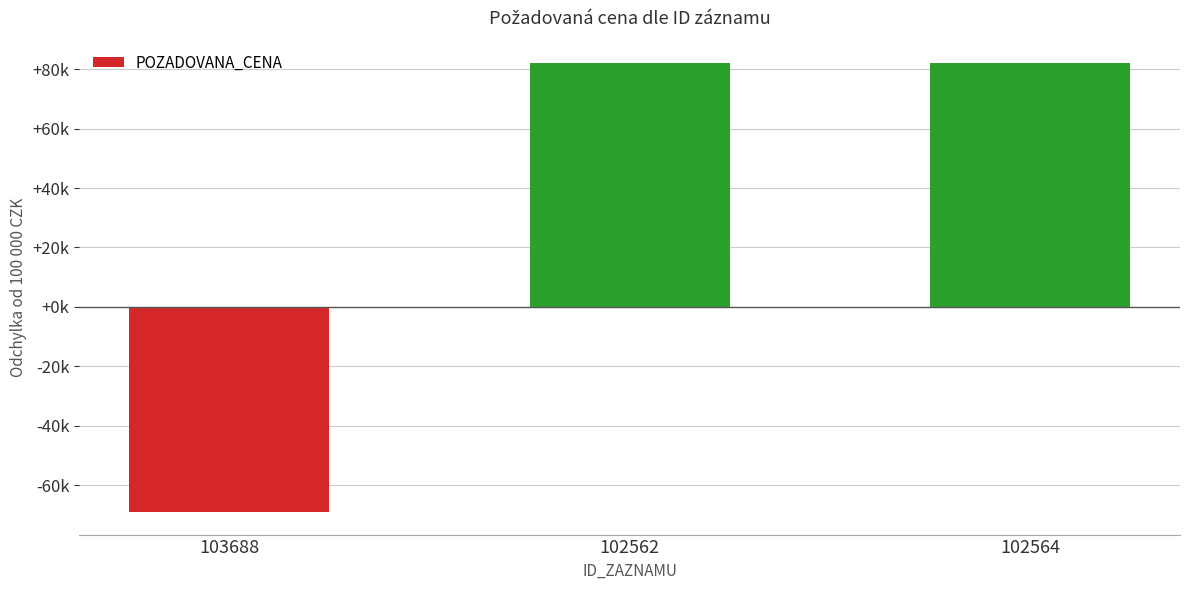

The value at 103688 is -45156. True or false?

False